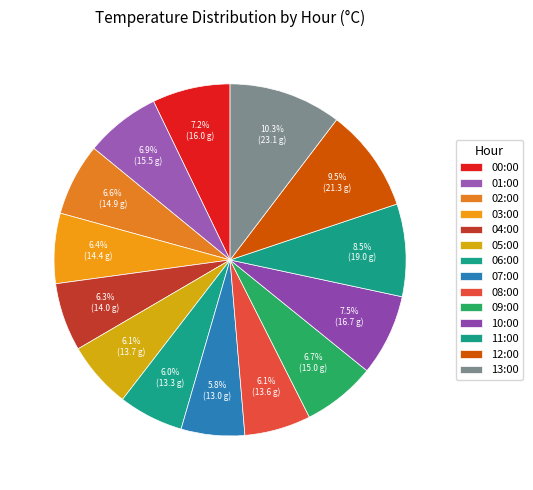

Is it true that 13:00 is 10% of the pie?

True